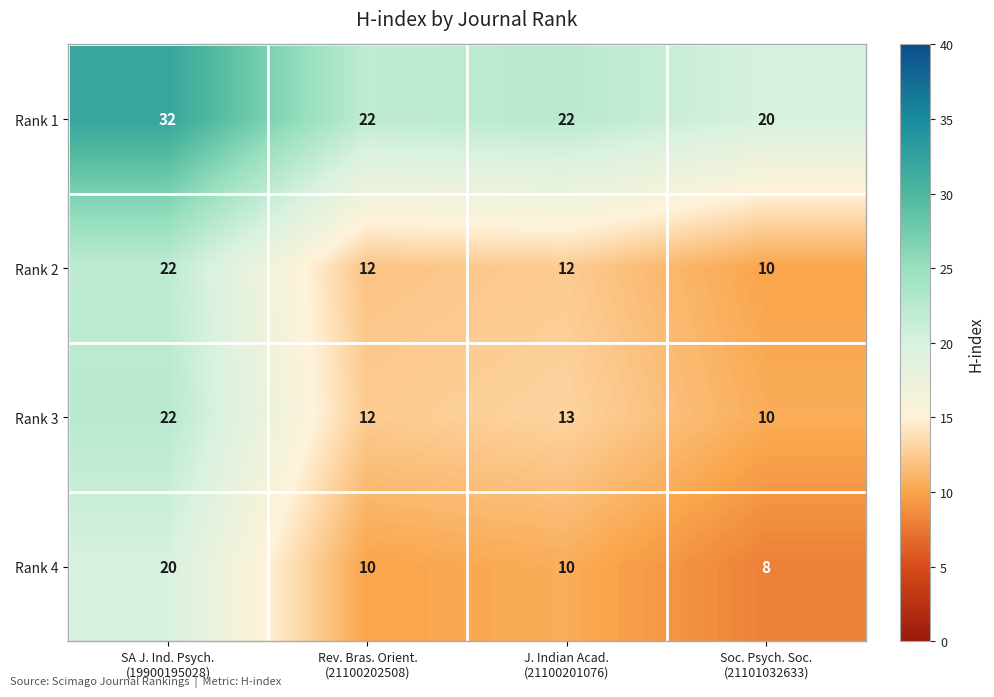

At how many categories does at least one series exceed 17?

4